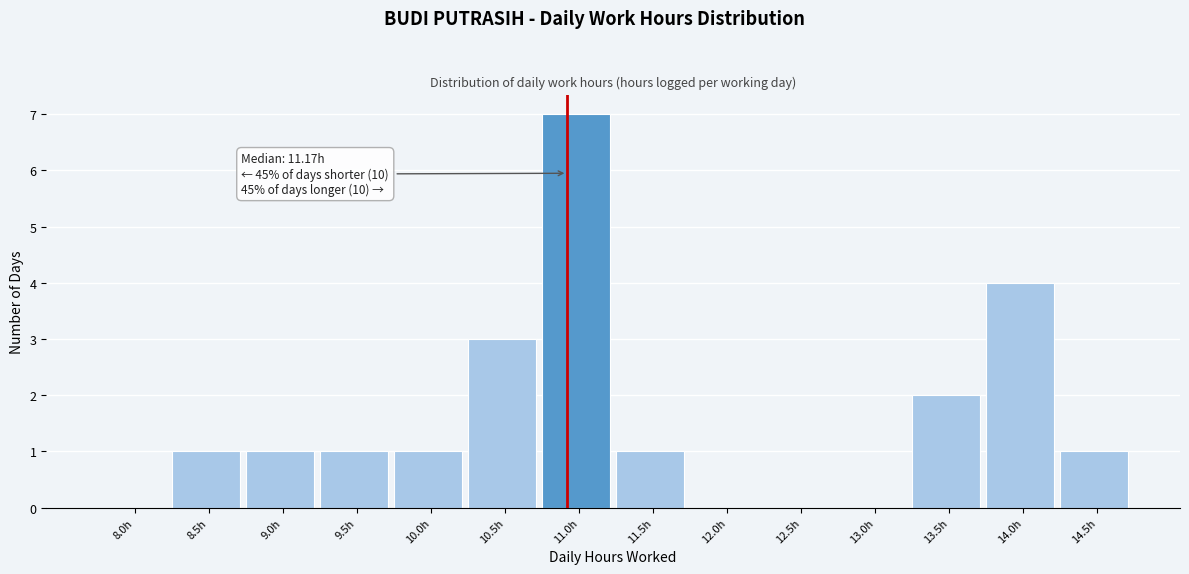

Reading left to right, what are all the values shown in this chart?

8.0h=0	8.5h=1	9.0h=1	9.5h=1	10.0h=1	10.5h=3	11.0h=7	11.5h=1	12.0h=0	12.5h=0	13.0h=0	13.5h=2	14.0h=4	14.5h=1